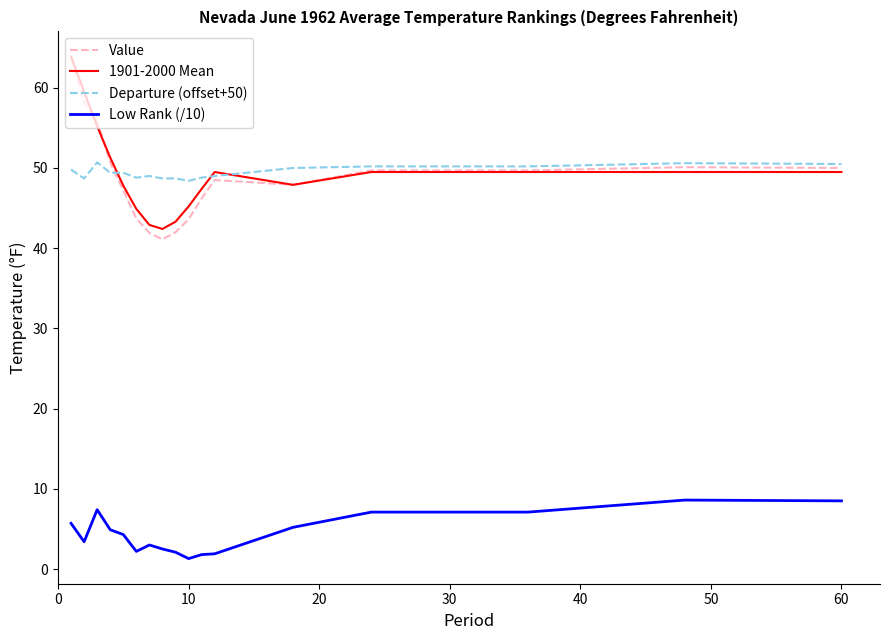

Which series has the largest range (max minus min)?

Value